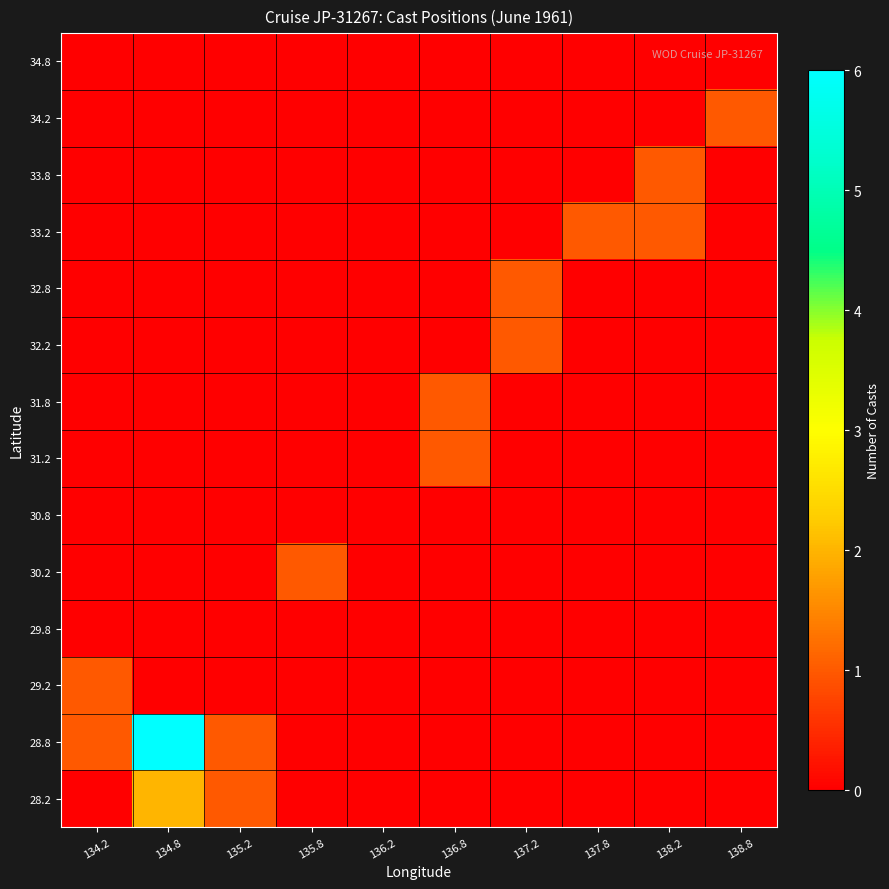

Reading left to right, extract all data points from this chart.

28.2: 134.2=0	134.8=2	135.2=1	135.8=0	136.2=0	136.8=0	137.2=0	137.8=0	138.2=0	138.8=0
28.8: 134.2=1	134.8=6	135.2=1	135.8=0	136.2=0	136.8=0	137.2=0	137.8=0	138.2=0	138.8=0
29.2: 134.2=1	134.8=0	135.2=0	135.8=0	136.2=0	136.8=0	137.2=0	137.8=0	138.2=0	138.8=0
29.8: 134.2=0	134.8=0	135.2=0	135.8=0	136.2=0	136.8=0	137.2=0	137.8=0	138.2=0	138.8=0
30.2: 134.2=0	134.8=0	135.2=0	135.8=1	136.2=0	136.8=0	137.2=0	137.8=0	138.2=0	138.8=0
30.8: 134.2=0	134.8=0	135.2=0	135.8=0	136.2=0	136.8=0	137.2=0	137.8=0	138.2=0	138.8=0
31.2: 134.2=0	134.8=0	135.2=0	135.8=0	136.2=0	136.8=1	137.2=0	137.8=0	138.2=0	138.8=0
31.8: 134.2=0	134.8=0	135.2=0	135.8=0	136.2=0	136.8=1	137.2=0	137.8=0	138.2=0	138.8=0
32.2: 134.2=0	134.8=0	135.2=0	135.8=0	136.2=0	136.8=0	137.2=1	137.8=0	138.2=0	138.8=0
32.8: 134.2=0	134.8=0	135.2=0	135.8=0	136.2=0	136.8=0	137.2=1	137.8=0	138.2=0	138.8=0
33.2: 134.2=0	134.8=0	135.2=0	135.8=0	136.2=0	136.8=0	137.2=0	137.8=1	138.2=1	138.8=0
33.8: 134.2=0	134.8=0	135.2=0	135.8=0	136.2=0	136.8=0	137.2=0	137.8=0	138.2=1	138.8=0
34.2: 134.2=0	134.8=0	135.2=0	135.8=0	136.2=0	136.8=0	137.2=0	137.8=0	138.2=0	138.8=1
34.8: 134.2=0	134.8=0	135.2=0	135.8=0	136.2=0	136.8=0	137.2=0	137.8=0	138.2=0	138.8=0